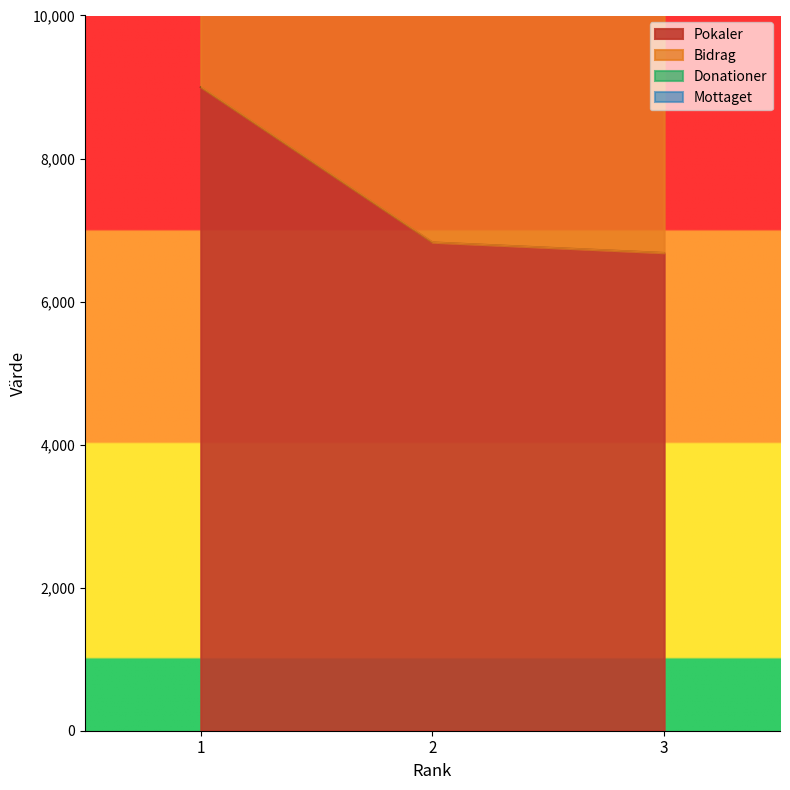

What is the average value of the Pokaler series?

7504